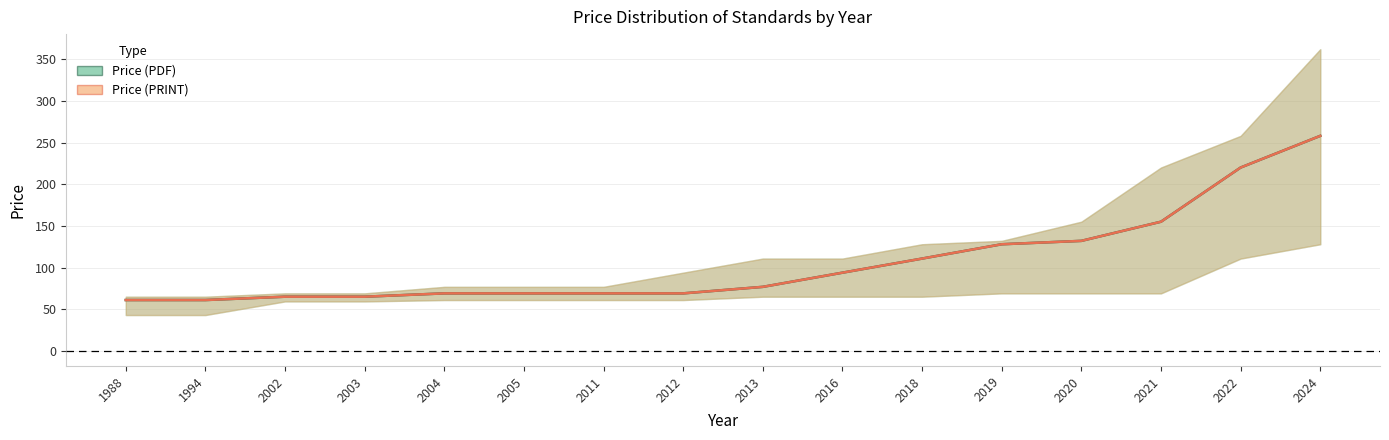

What is the value of the Price (PDF) point at the 8th from the left?

69.0